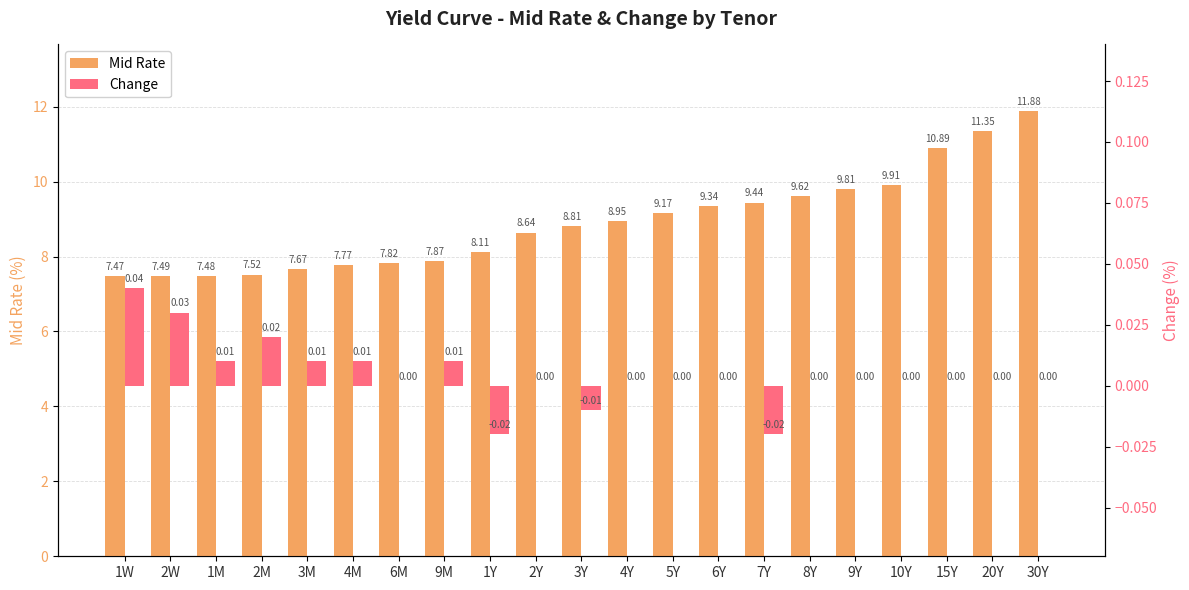

Rank the series at 9M from lowest to highest value.

Change, Mid Rate